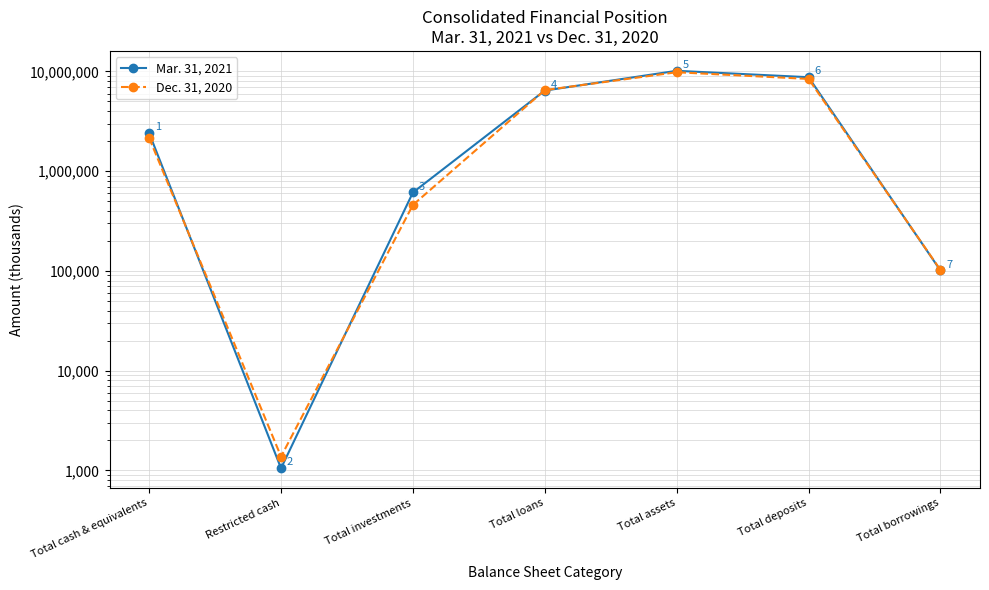

Which has a higher value, Total deposits or Restricted cash?

Total deposits